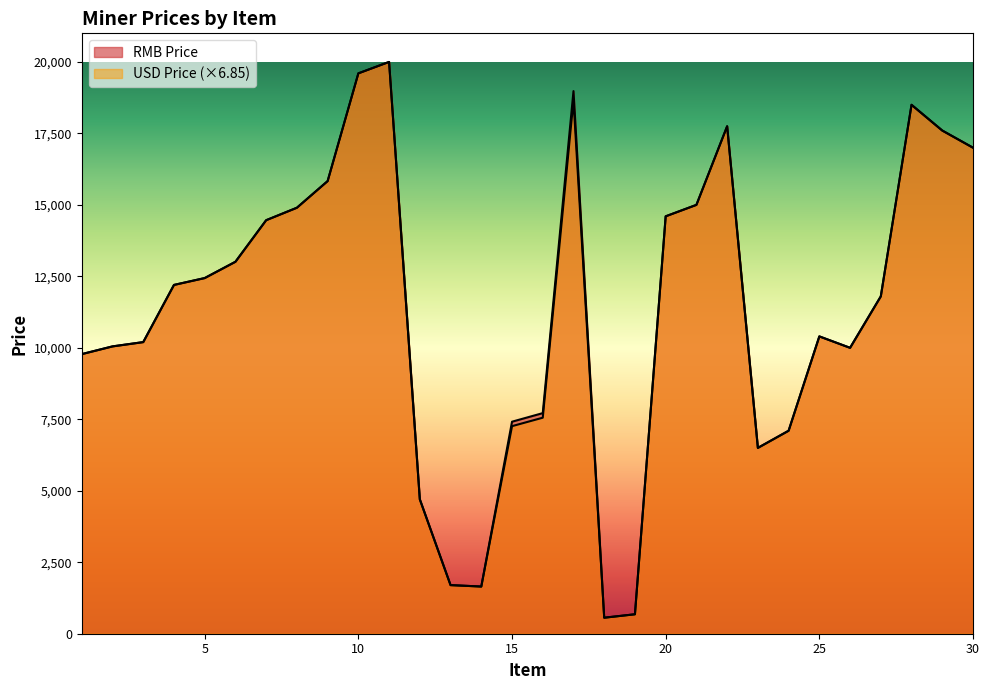

What is the total value across all series at 22?

35500.0